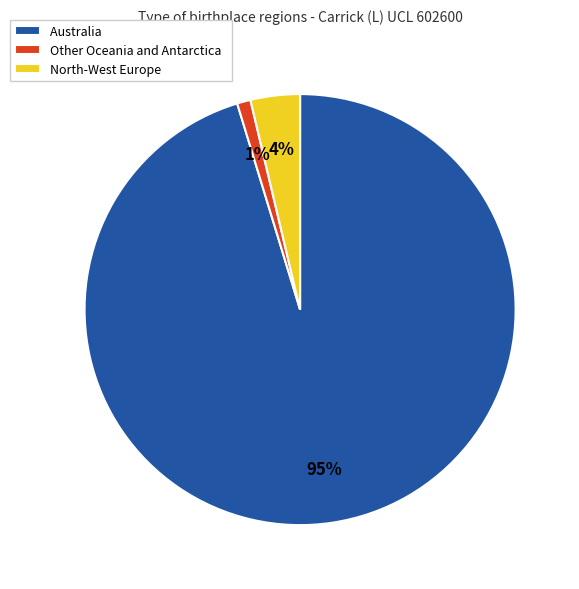

To the nearest percent, what percentage of the pie is Other Oceania and Antarctica?

1%